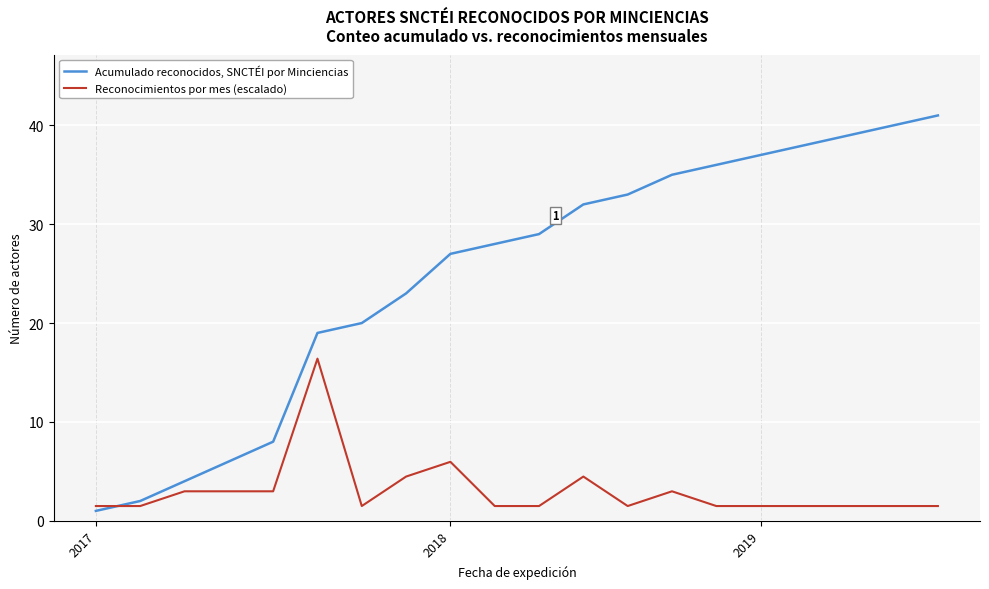

What is the difference between the maximum and minimum values in the Acumulado reconocidos, SNCTÉI por Minciencias series?

40.0